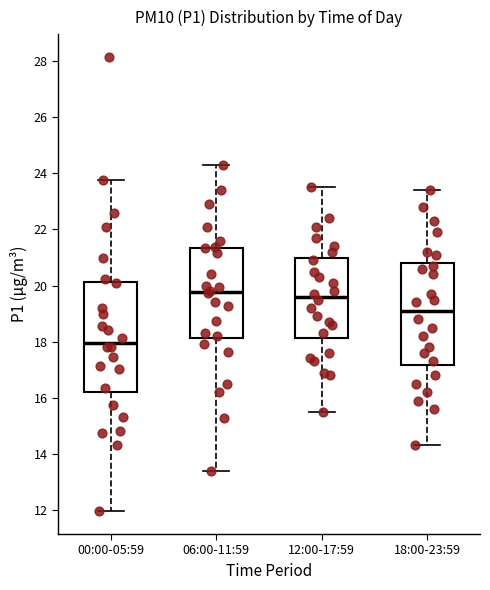

Reading left to right, transcribe this box plot: for each box, give where its median line is, the range the box spans, and where its two whiskers end, as read against the y-axis. The values are not printed on the chart, so give them approximately, as read against the axis.

00:00-05:59: median 18.0, box 16.2 to 20.2, whiskers 12.0 to 23.8
06:00-11:59: median 19.8, box 18.2 to 21.4, whiskers 13.4 to 24.4
12:00-17:59: median 19.6, box 18.2 to 21.0, whiskers 15.6 to 23.6
18:00-23:59: median 19.2, box 17.2 to 20.8, whiskers 14.4 to 23.4